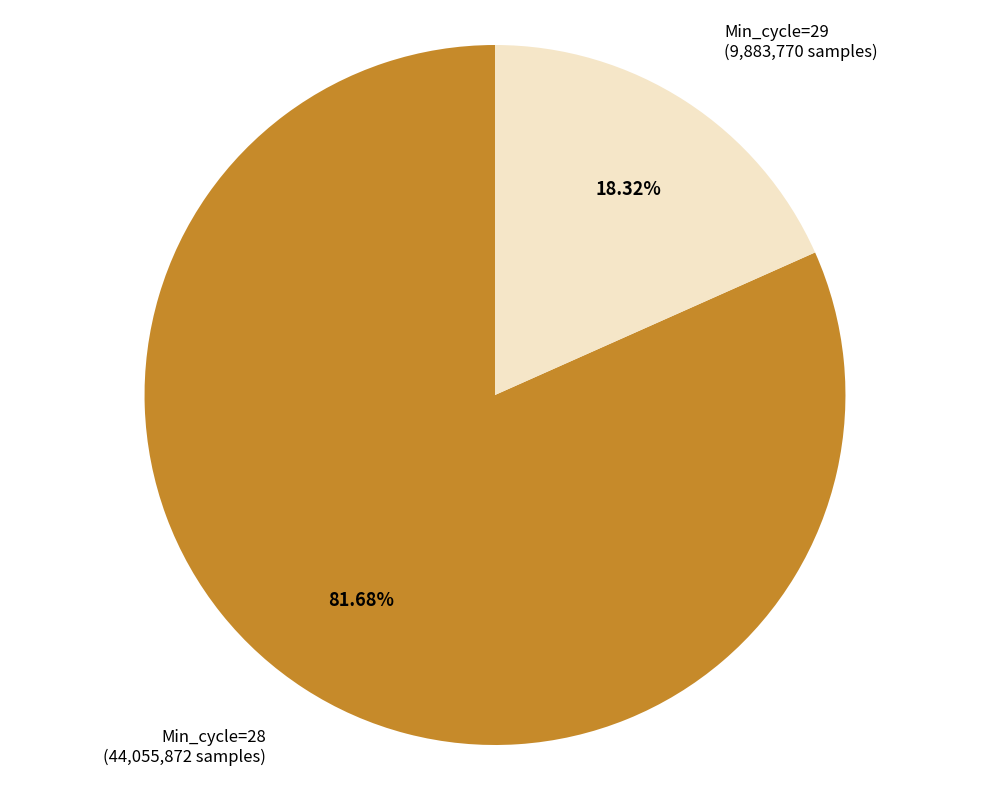

Between Min_cycle=28 and Min_cycle=29, which is larger?

Min_cycle=28